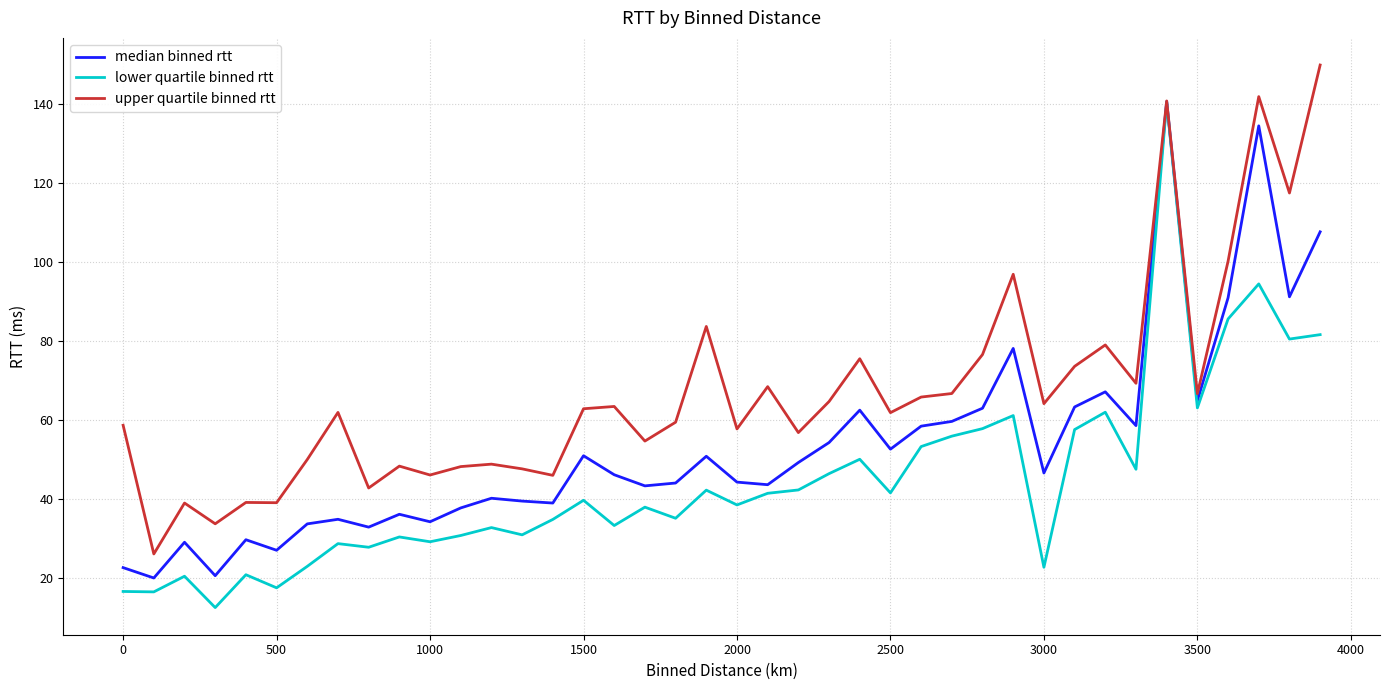

Which series has the largest total across all categories?

upper quartile binned rtt